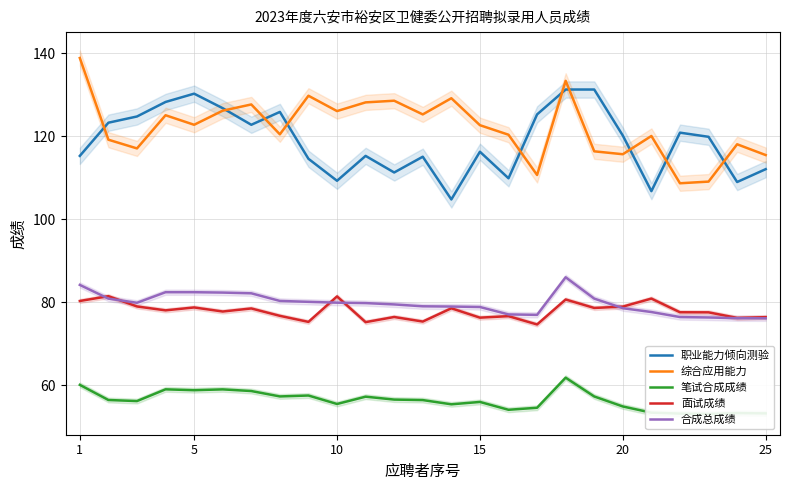

What is the spread (max minus min) of values at 1?

78.8